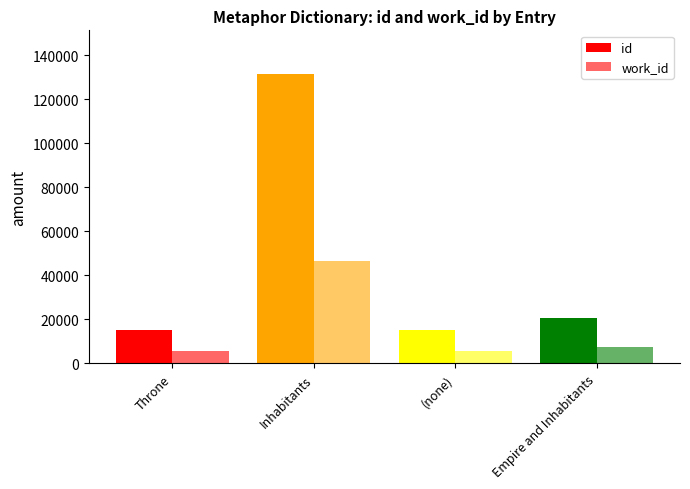

At which category does the chart reach its peak across all series?

Inhabitants